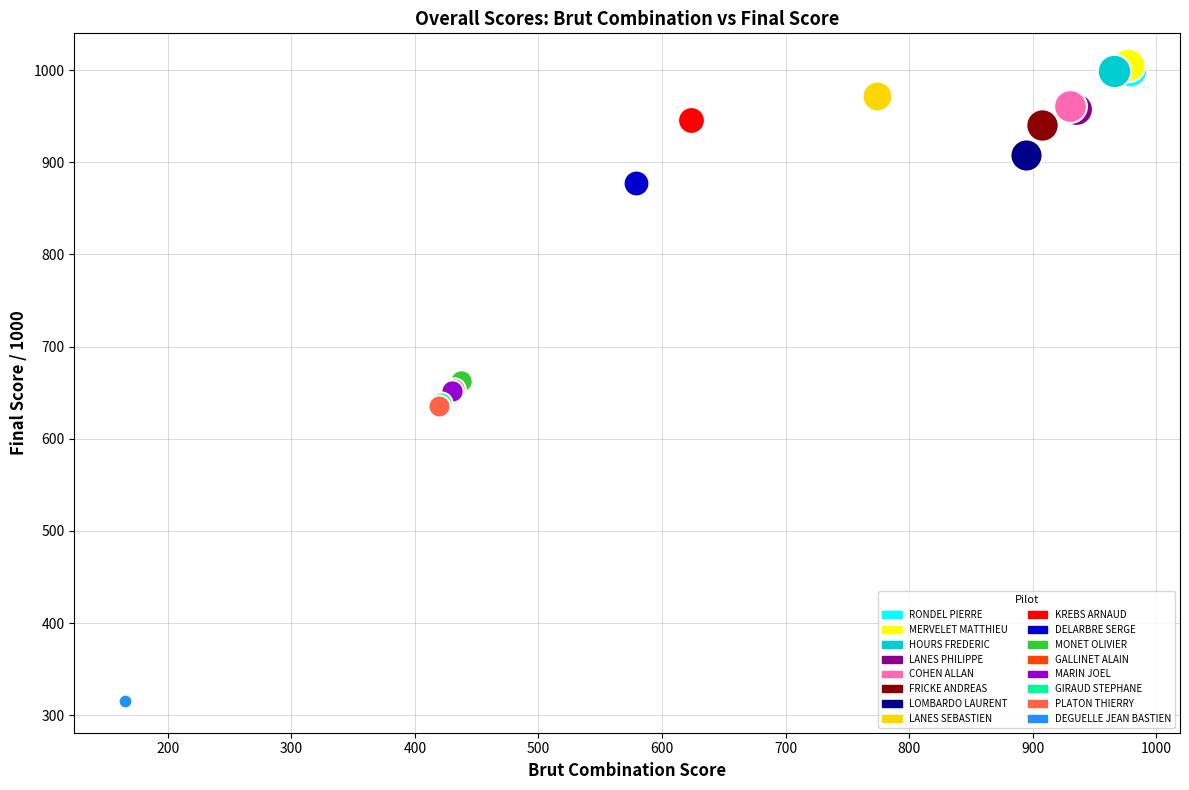

What are all the series names shown in the legend?

RONDEL PIERRE, MERVELET MATTHIEU, HOURS FREDERIC, LANES PHILIPPE, COHEN ALLAN, FRICKE ANDREAS, LOMBARDO LAURENT, LANES SEBASTIEN, KREBS ARNAUD, DELARBRE SERGE, MONET OLIVIER, GALLINET ALAIN, MARIN JOEL, GIRAUD STEPHANE, PLATON THIERRY, DEGUELLE JEAN BASTIEN